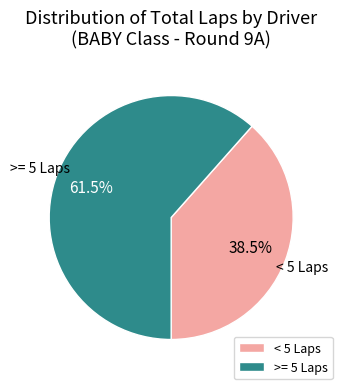

Which slice represents more than half of the pie?

>= 5 Laps